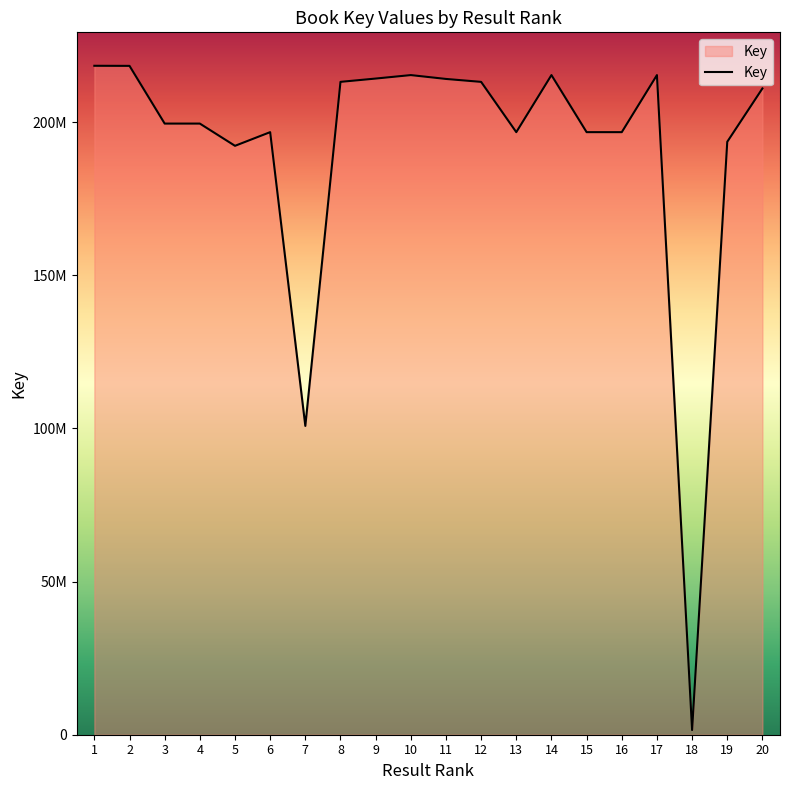

How many points are lower than both their immediate neighbors (excluding endpoints)?

6